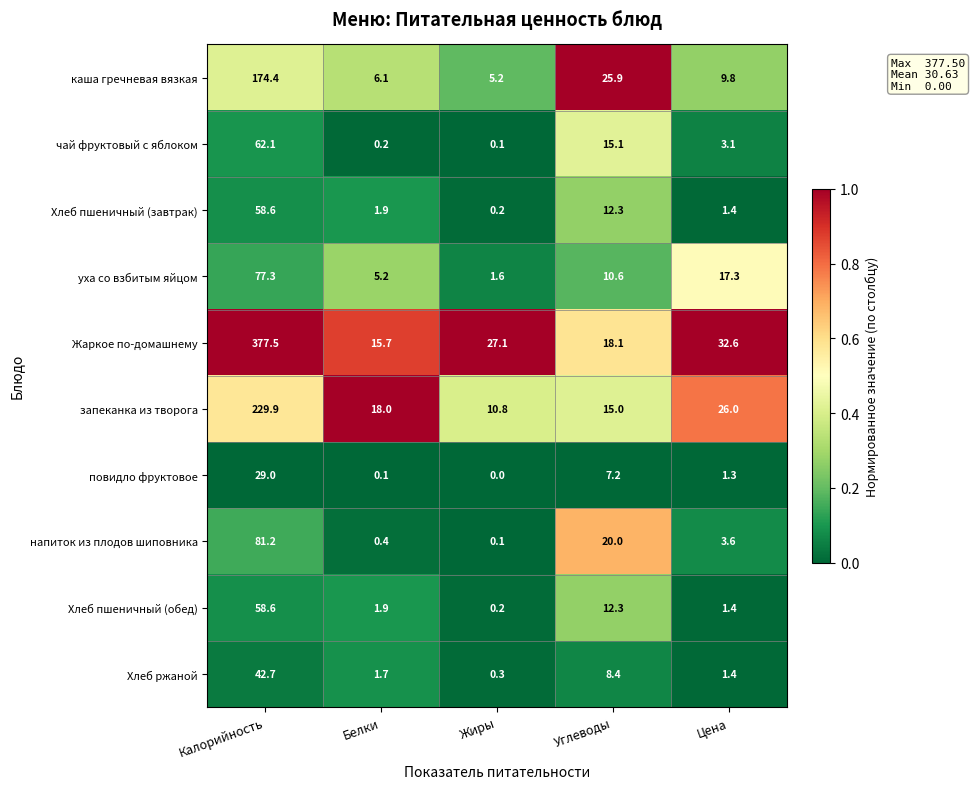

True or false: Хлеб пшеничный (завтрак) has a value of 1.9 at Белки.

True